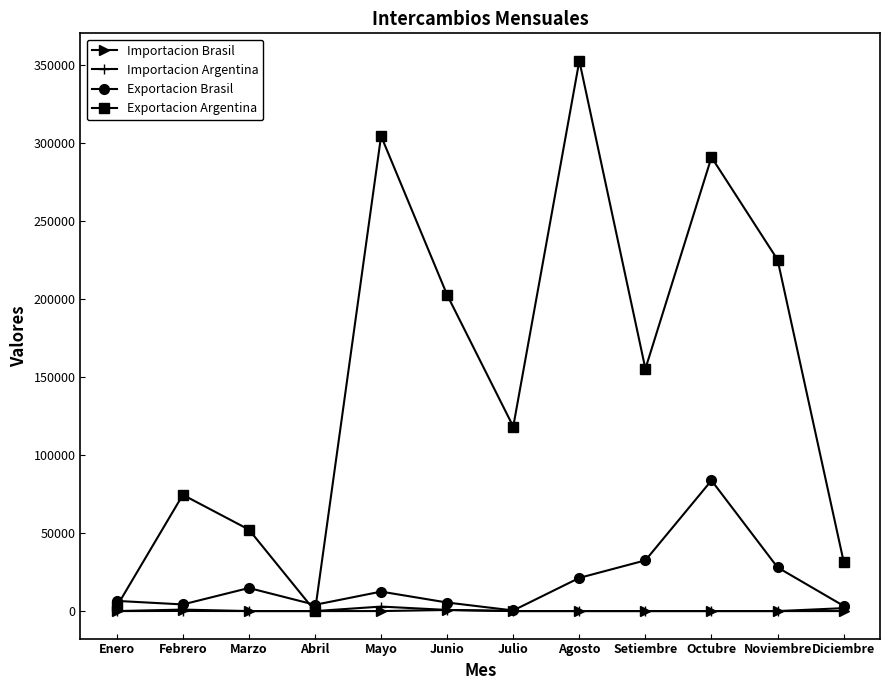

What is the average value of the Importacion Argentina series?

462.8